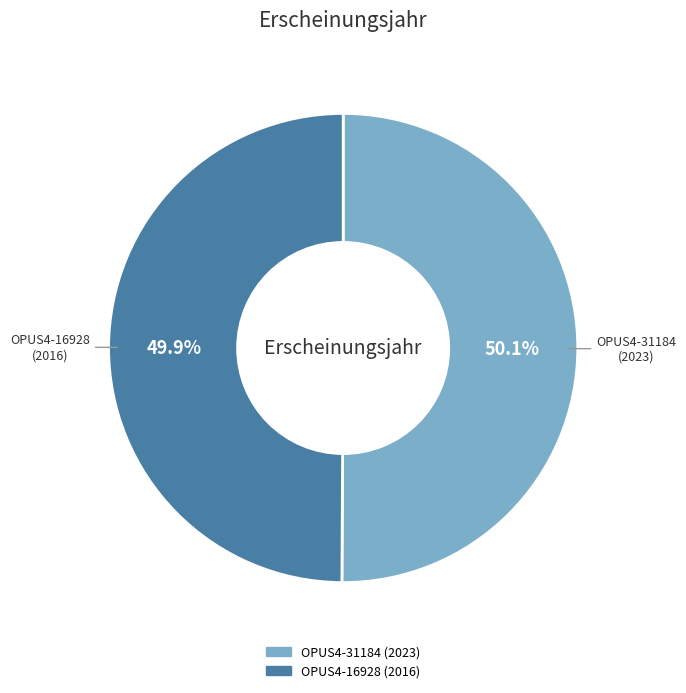

What is the total percentage of OPUS4-31184 and OPUS4-16928?

100.0%